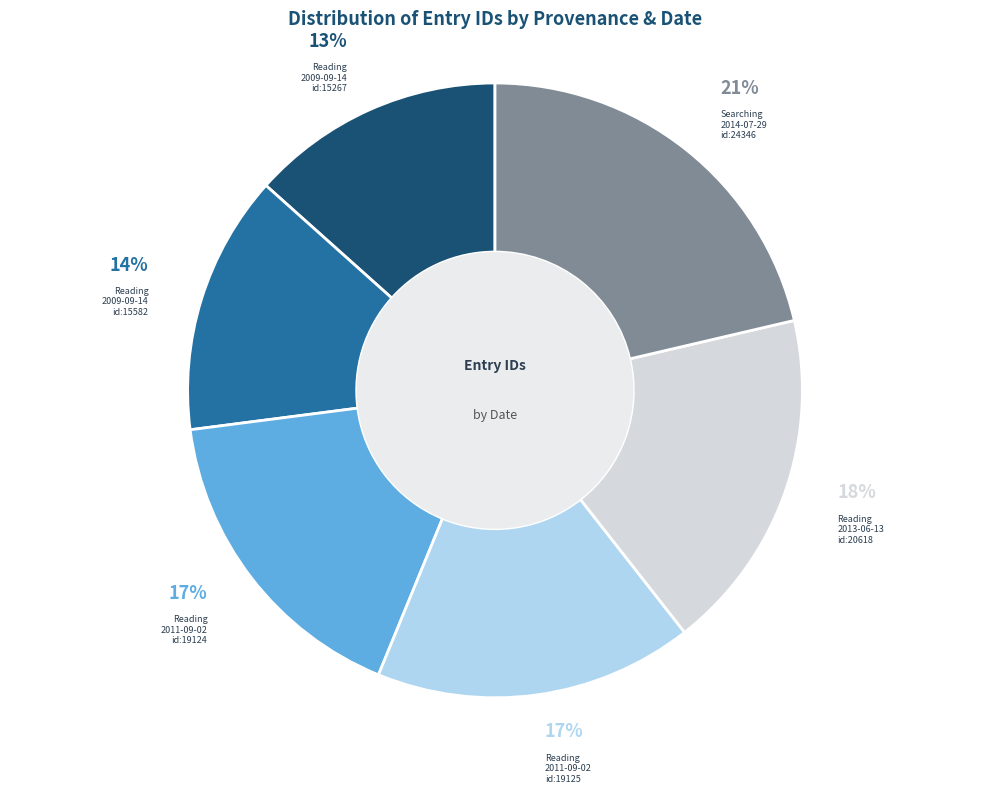

Is there any slice that represents more than half of the pie?

No